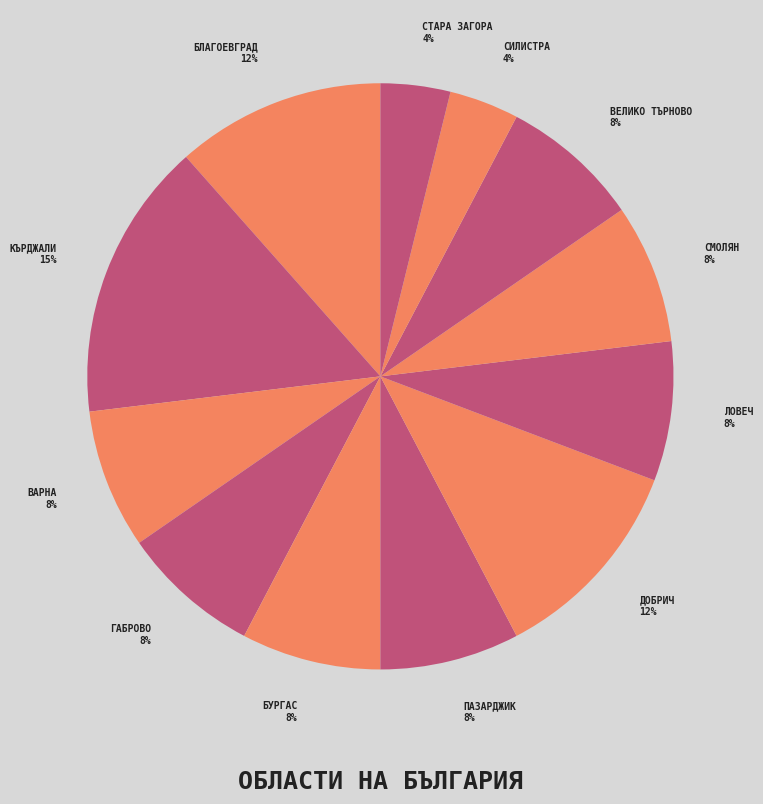

How many segments does this pie chart have?

12